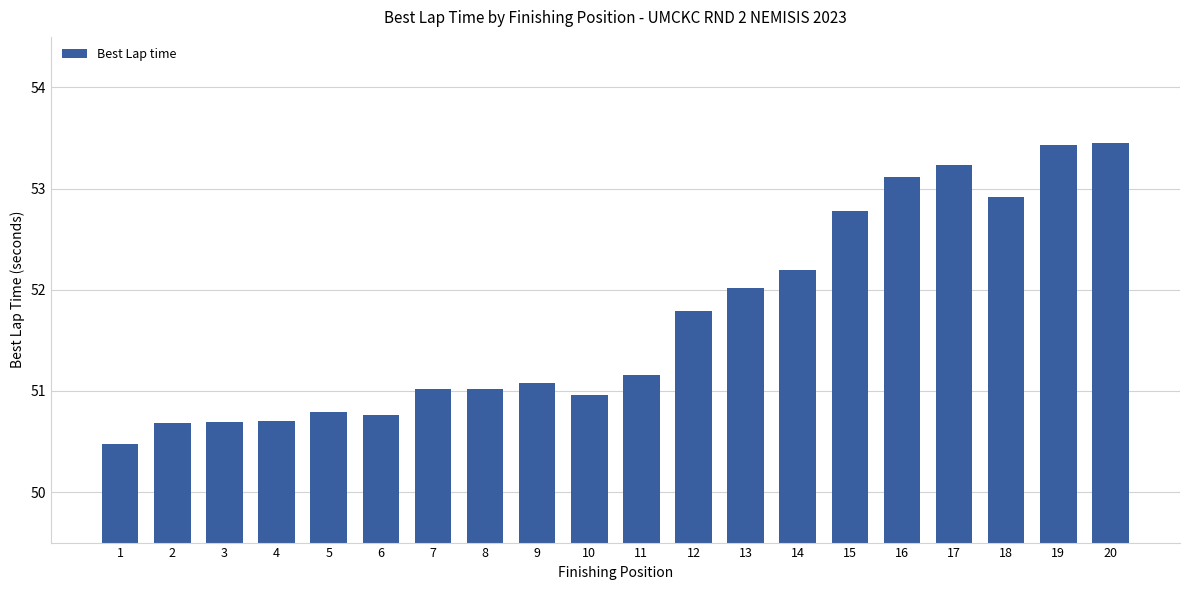

What is the sum of the values at 1 and 15?

103.3